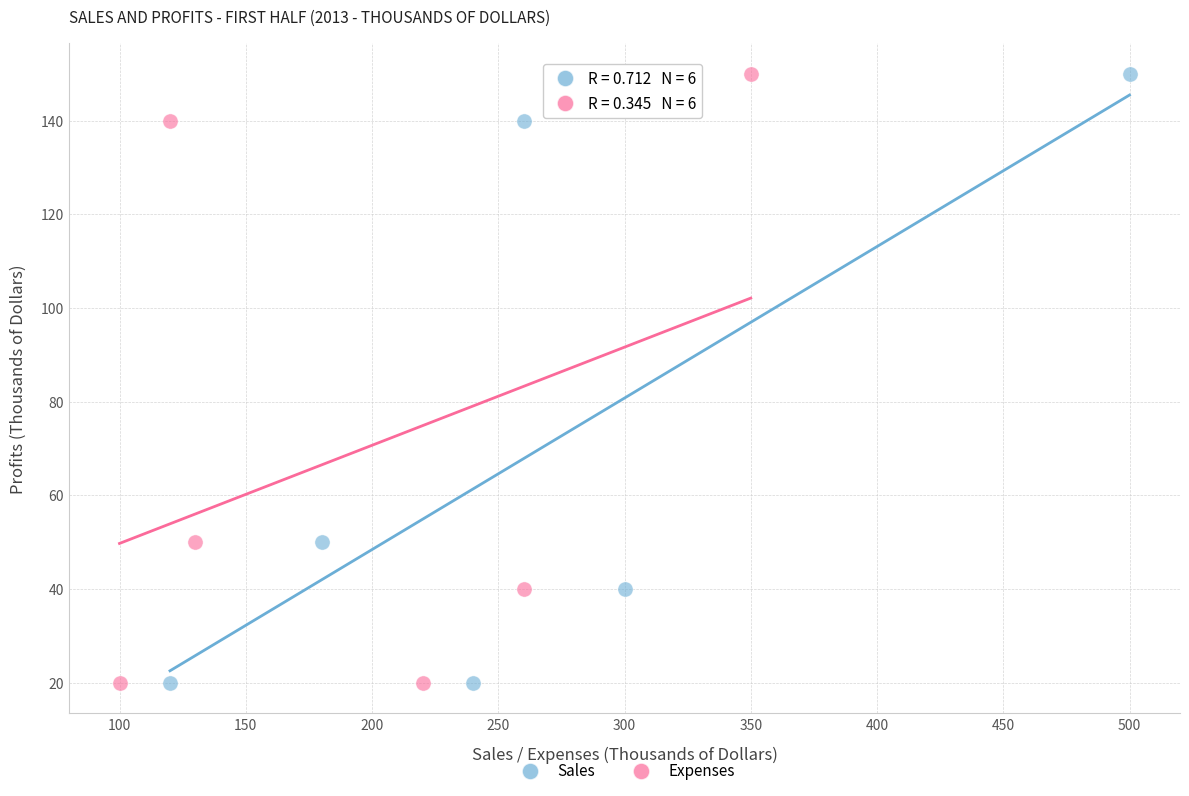

What are all the series names shown in the legend?

Sales, Expenses